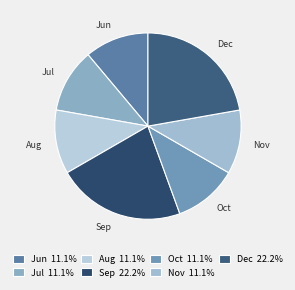

Does any single category account for the majority?

No